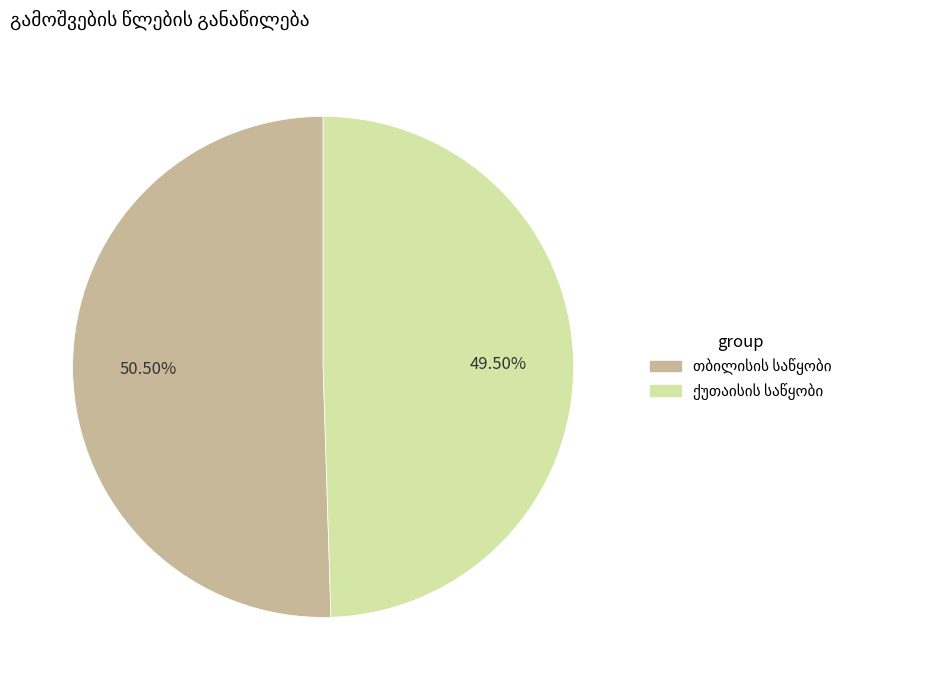

Is there any slice that represents more than half of the pie?

Yes